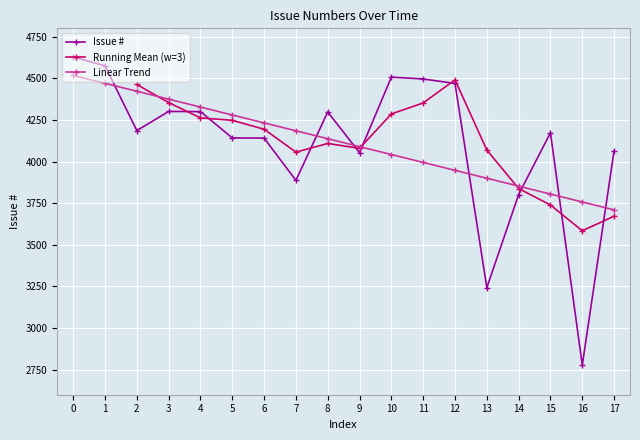

True or false: the data has more than 1 interior local peaks.

True